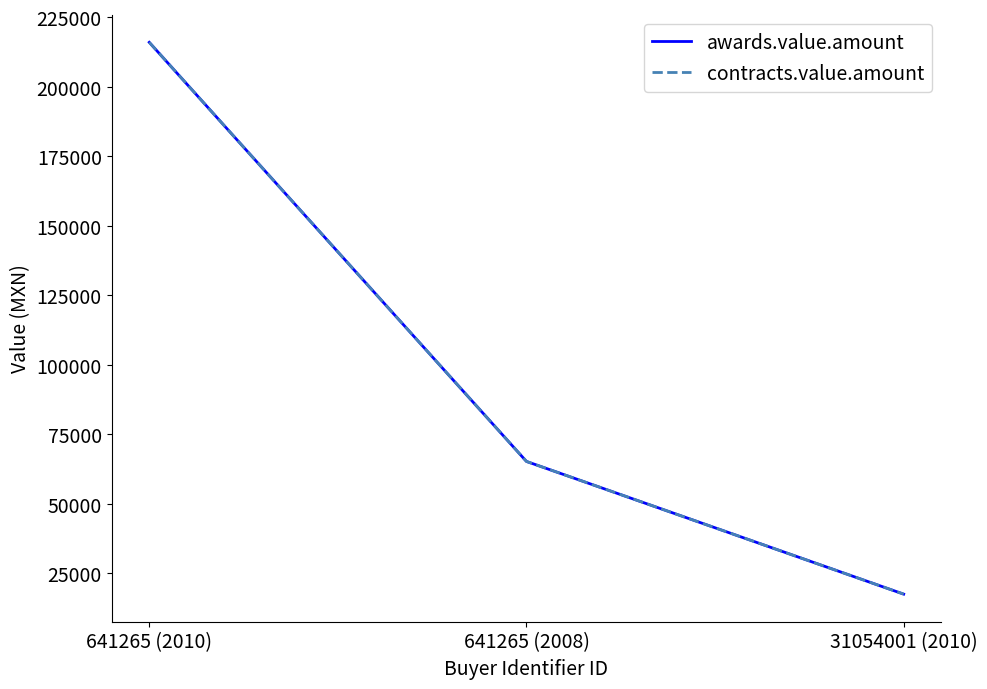

At which category does the chart reach its peak across all series?

641265 (2010)